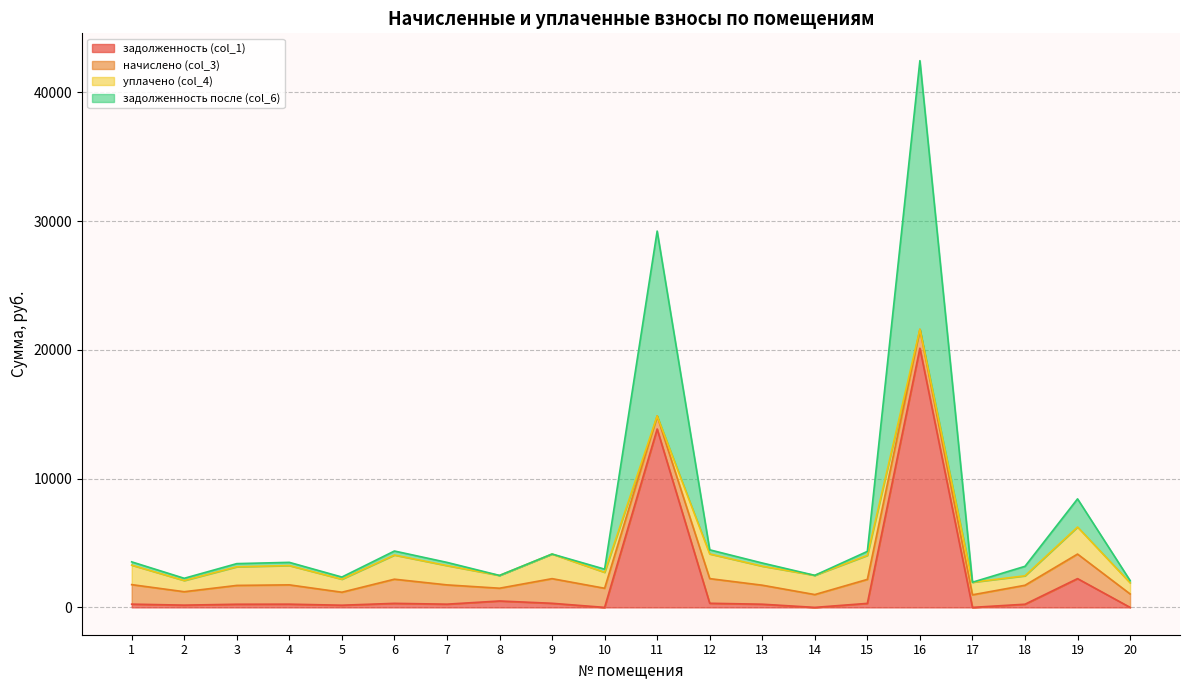

Which series has the widest spread of values?

задолженность после (col_6)